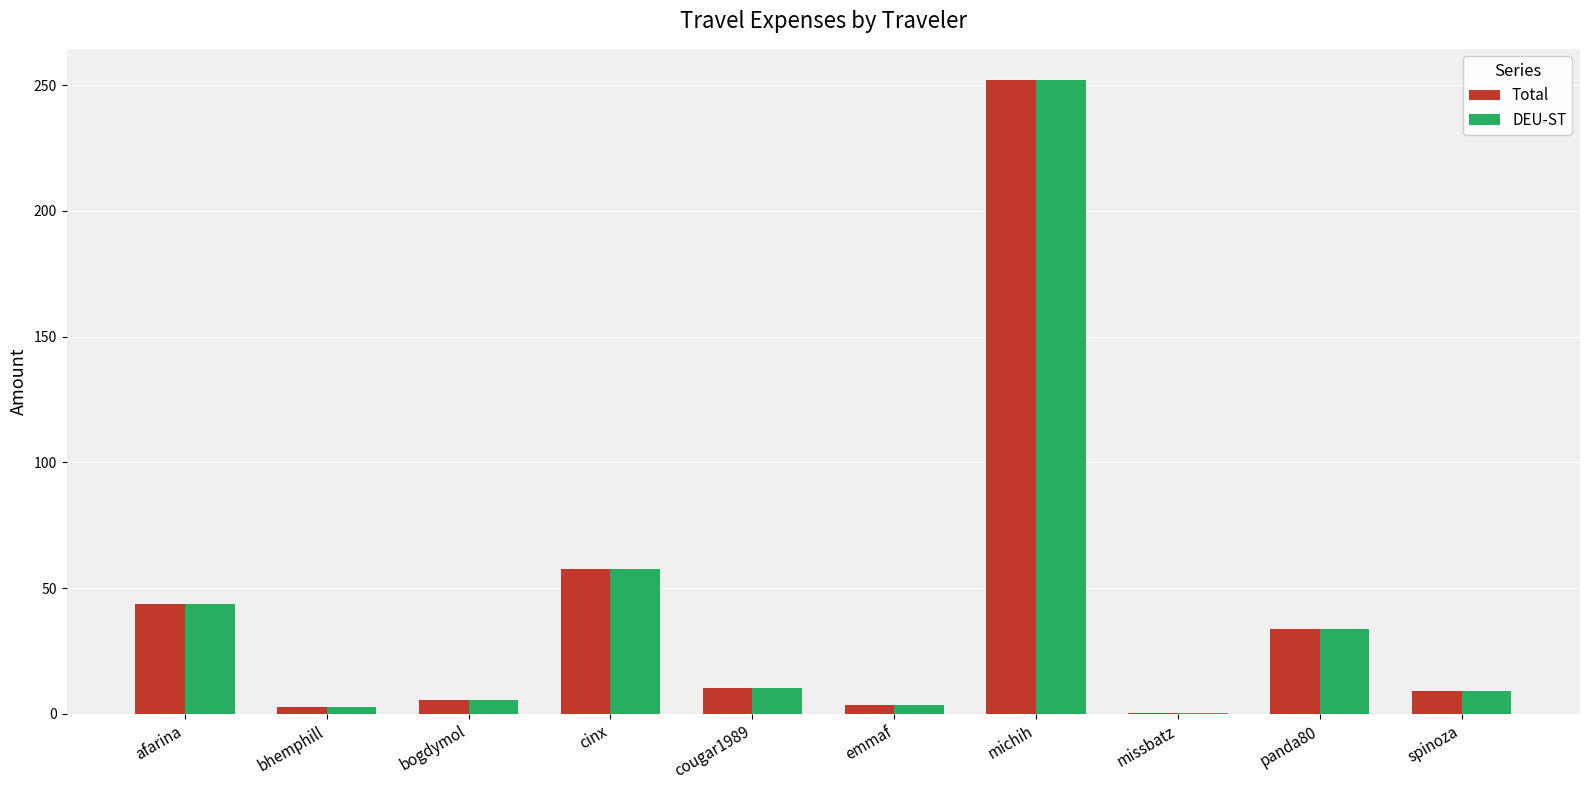

At which label is Total closest to 126?

cinx